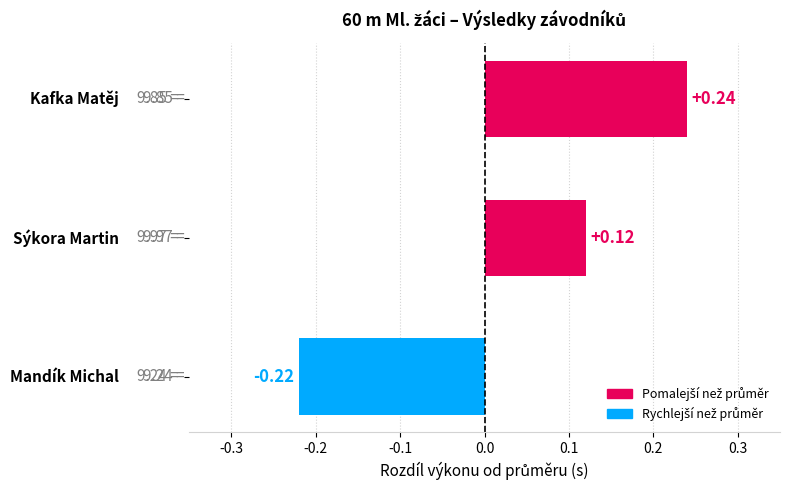

Count the values in the range 0 to 1.

2